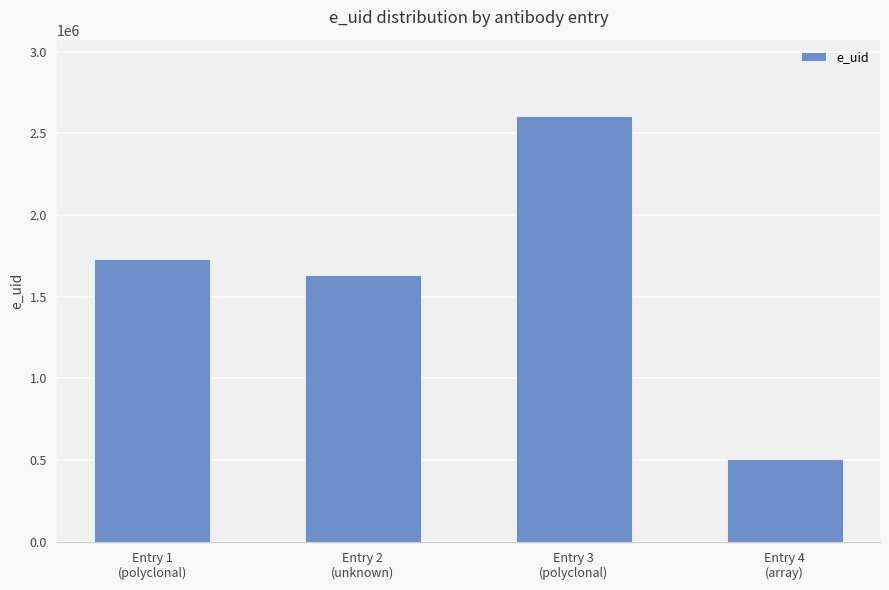

What is the sum of all values?

6474130